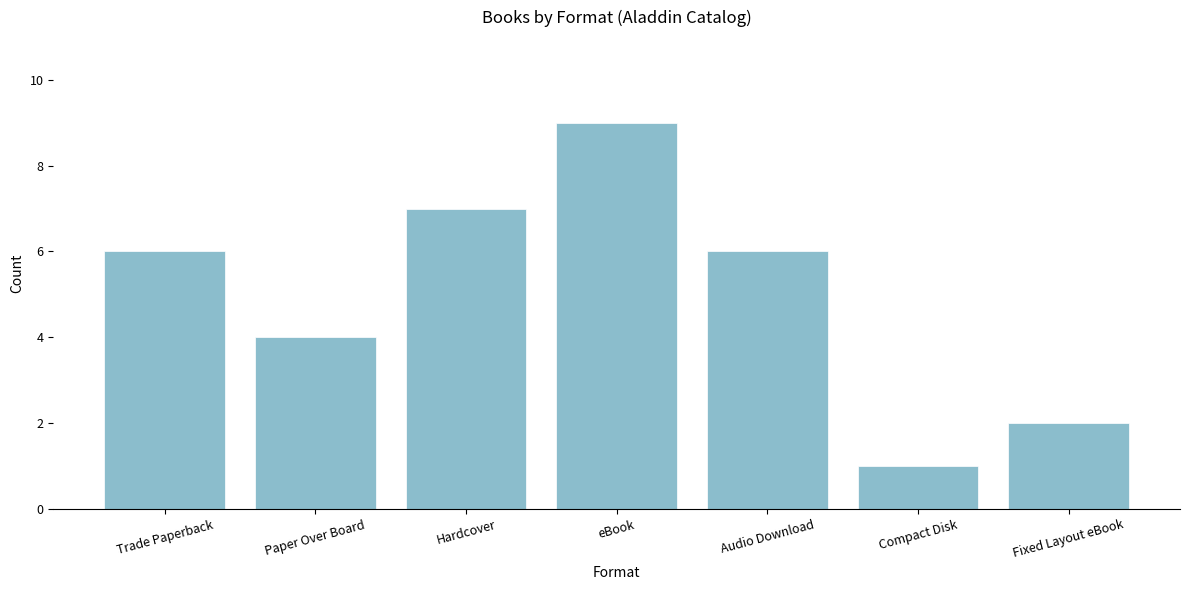

What is the difference between the maximum and minimum values?

8